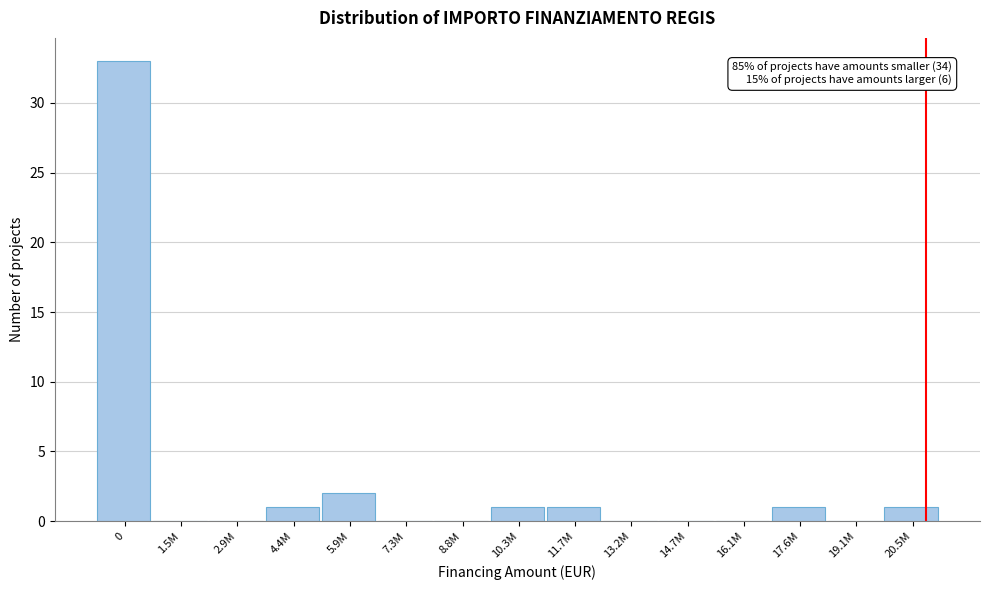

Reading left to right, extract all data points from this chart.

0=33	1.5M=0	2.9M=0	4.4M=1	5.9M=2	7.3M=0	8.8M=0	10.3M=1	11.7M=1	13.2M=0	14.7M=0	16.1M=0	17.6M=1	19.1M=0	20.5M=1